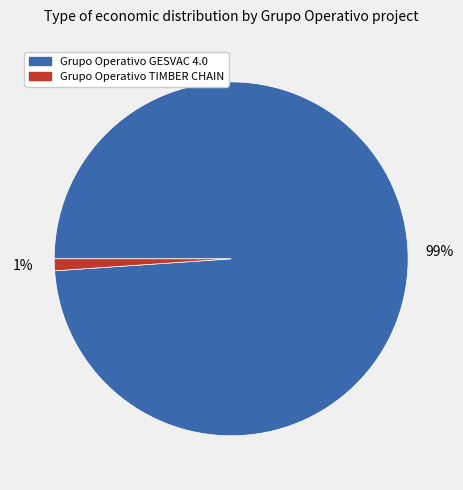

Between Grupo Operativo GESVAC 4.0 and Grupo Operativo TIMBER CHAIN, which is larger?

Grupo Operativo GESVAC 4.0